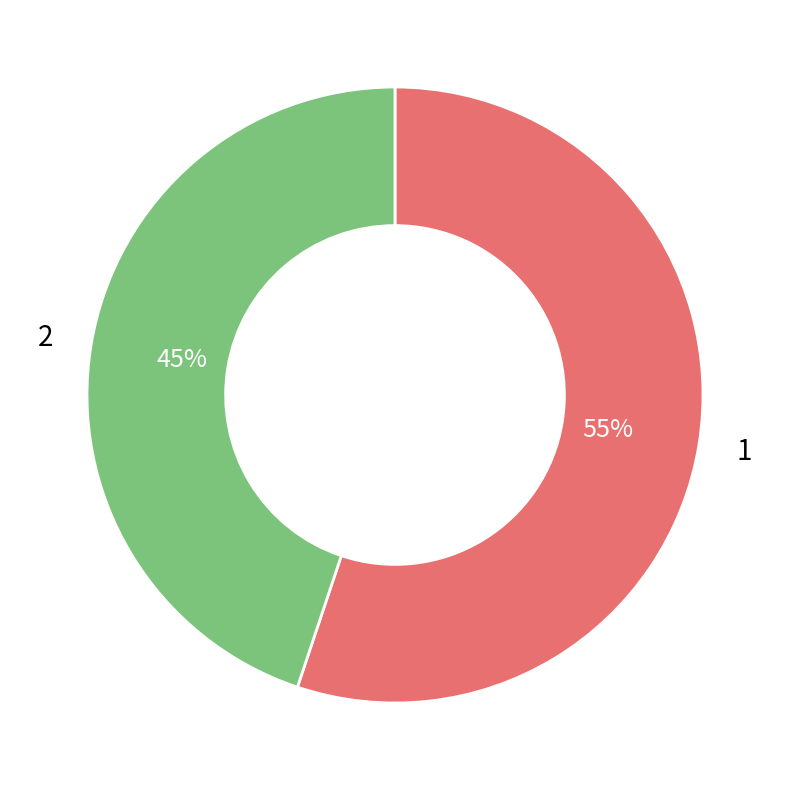

To the nearest percent, what is the average slice percentage?

50%